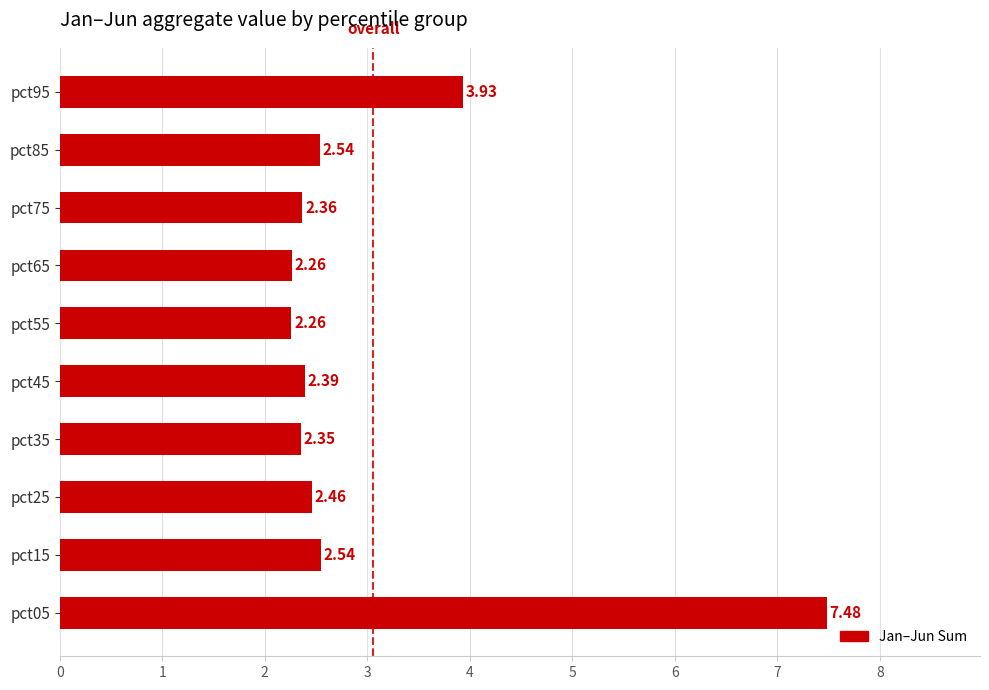

What is the difference between the second highest and second lowest values?

1.7